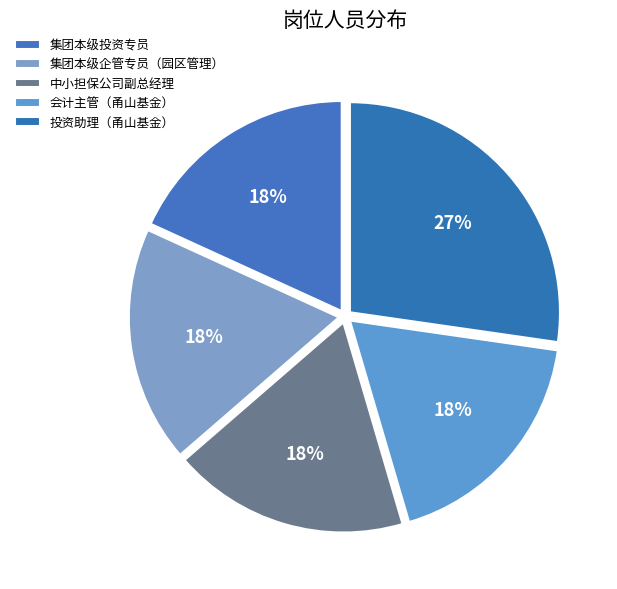

How many slices are in this pie chart?

5